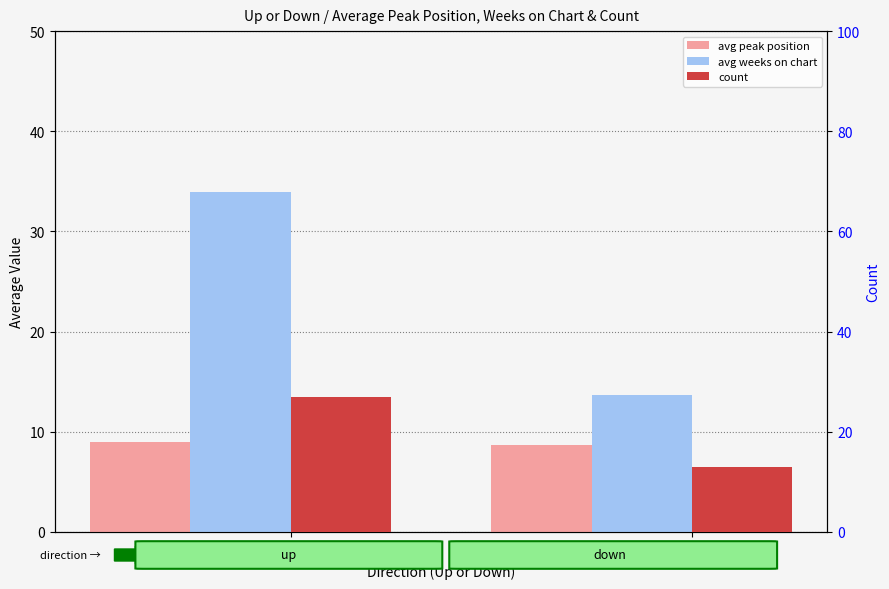

Reading right to left, transcribe all the data shown in this chart.

avg peak position: 8.7	9.0
avg weeks on chart: 13.7	33.9
count: 13.0	27.0